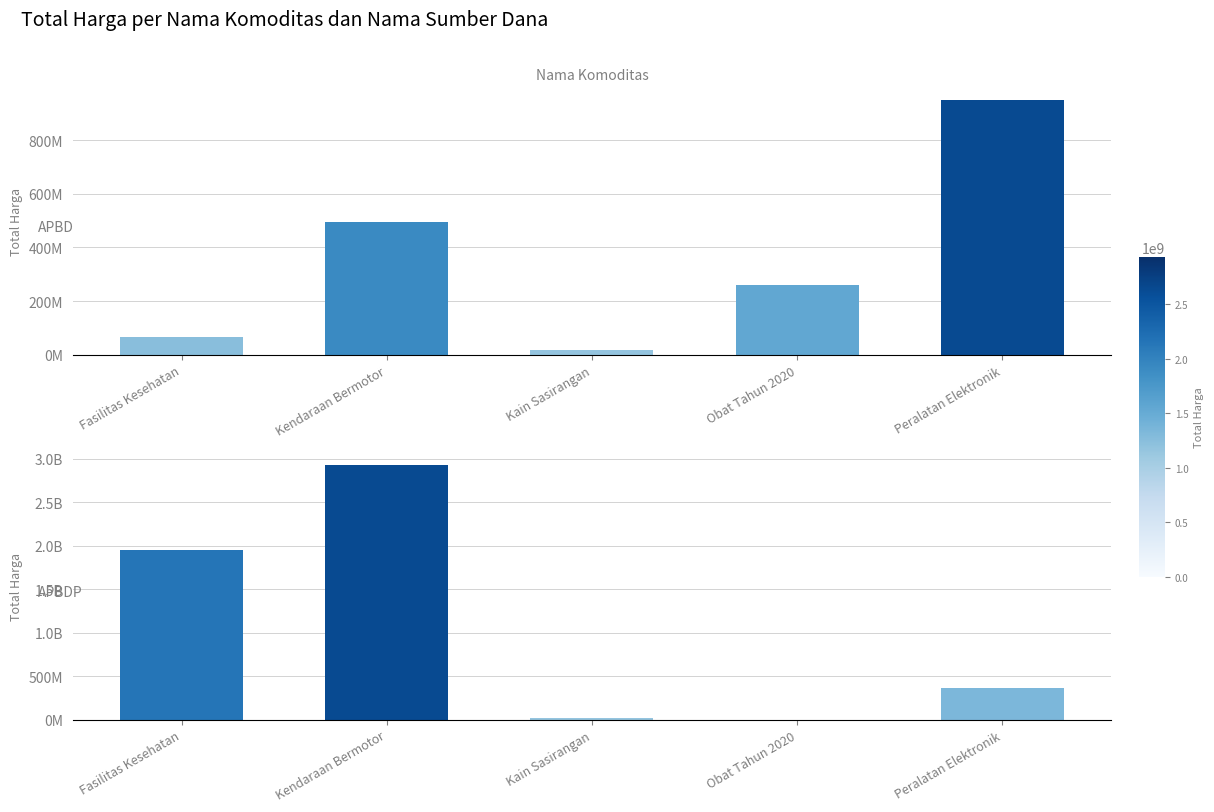

What is the difference between the APBDP values at Fasilitas Kesehatan and Kendaraan Bermotor?

978364060